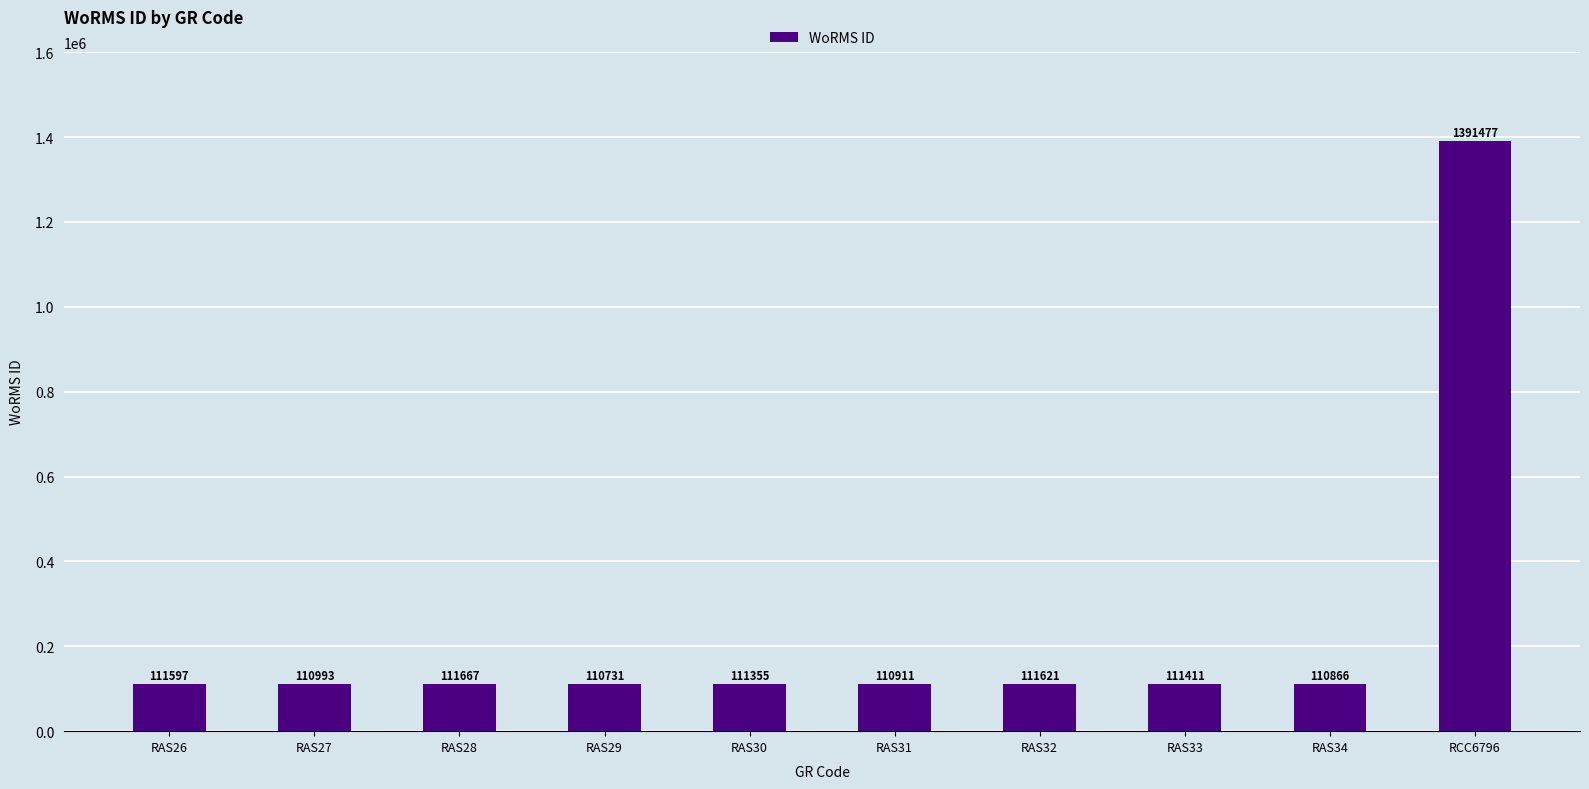

List the labels in order of value, smallest first.

RAS29, RAS34, RAS31, RAS27, RAS30, RAS33, RAS26, RAS32, RAS28, RCC6796